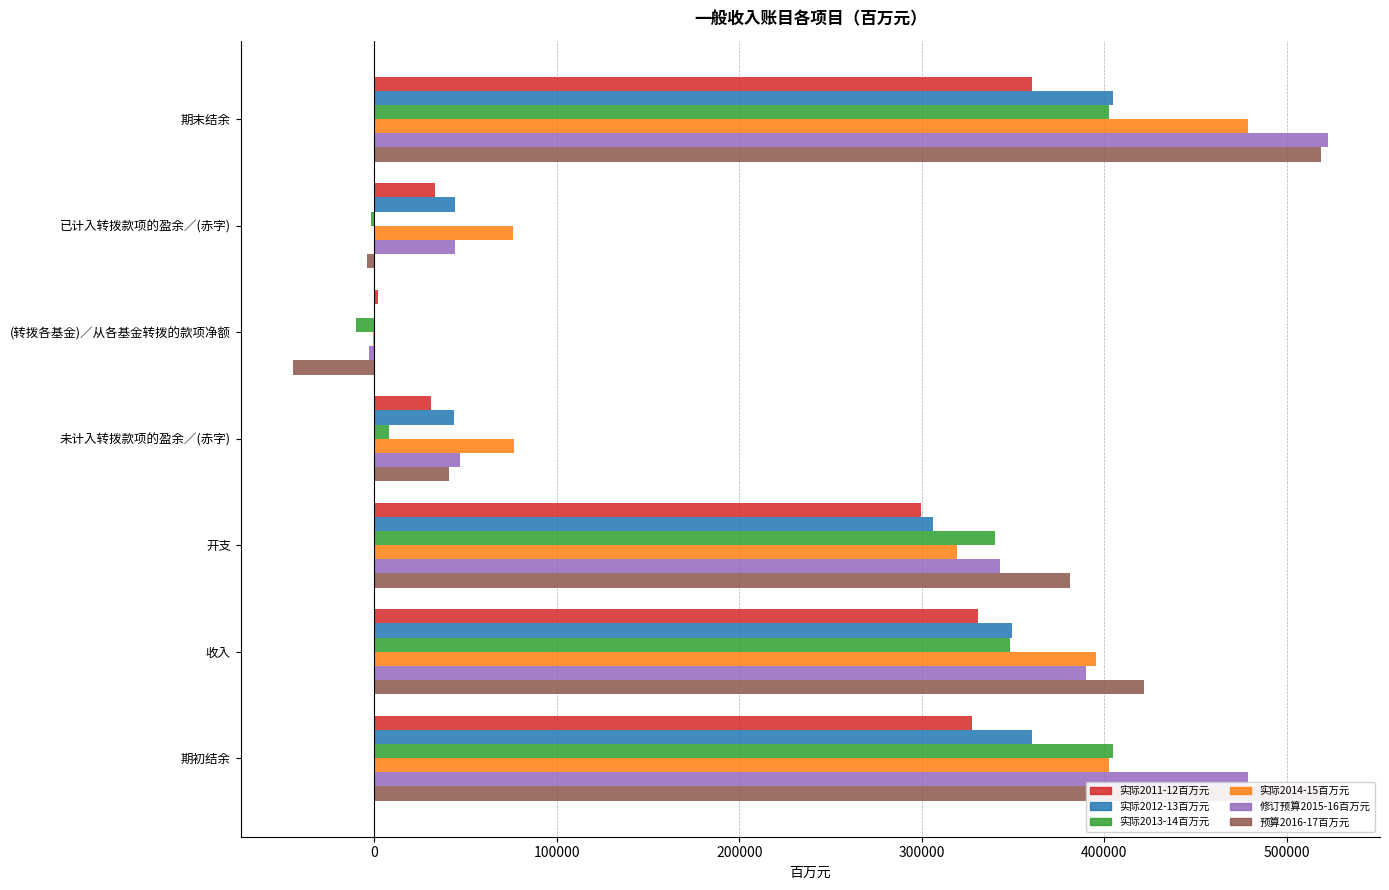

What is the spread (max minus min) of values at 收入?

91192